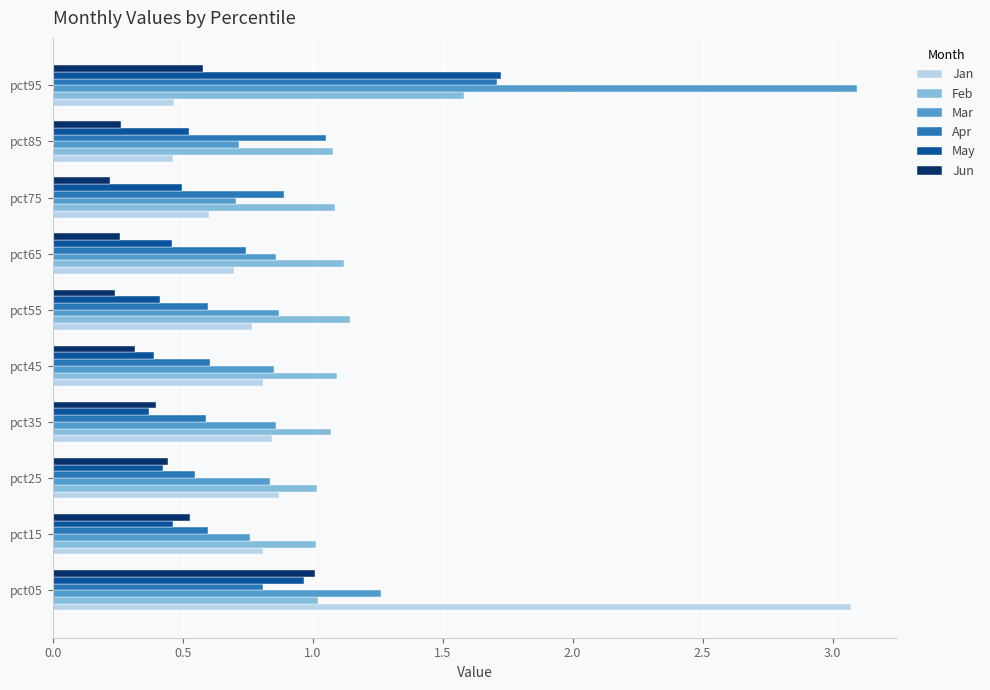

At which label does May reach its peak?

pct95